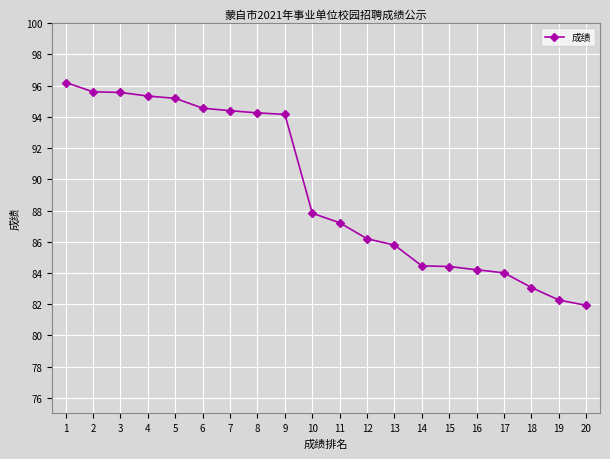

At which category does the chart reach its minimum across all series?

20